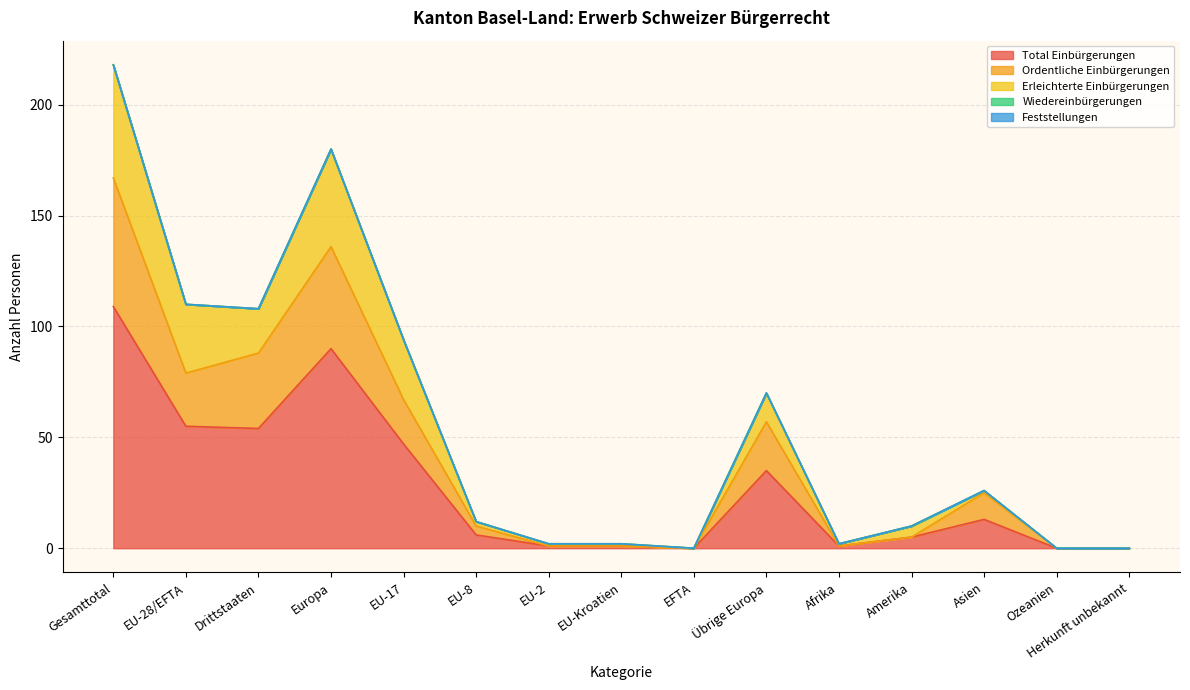

Does the chart display data point markers on the line(s)?

No